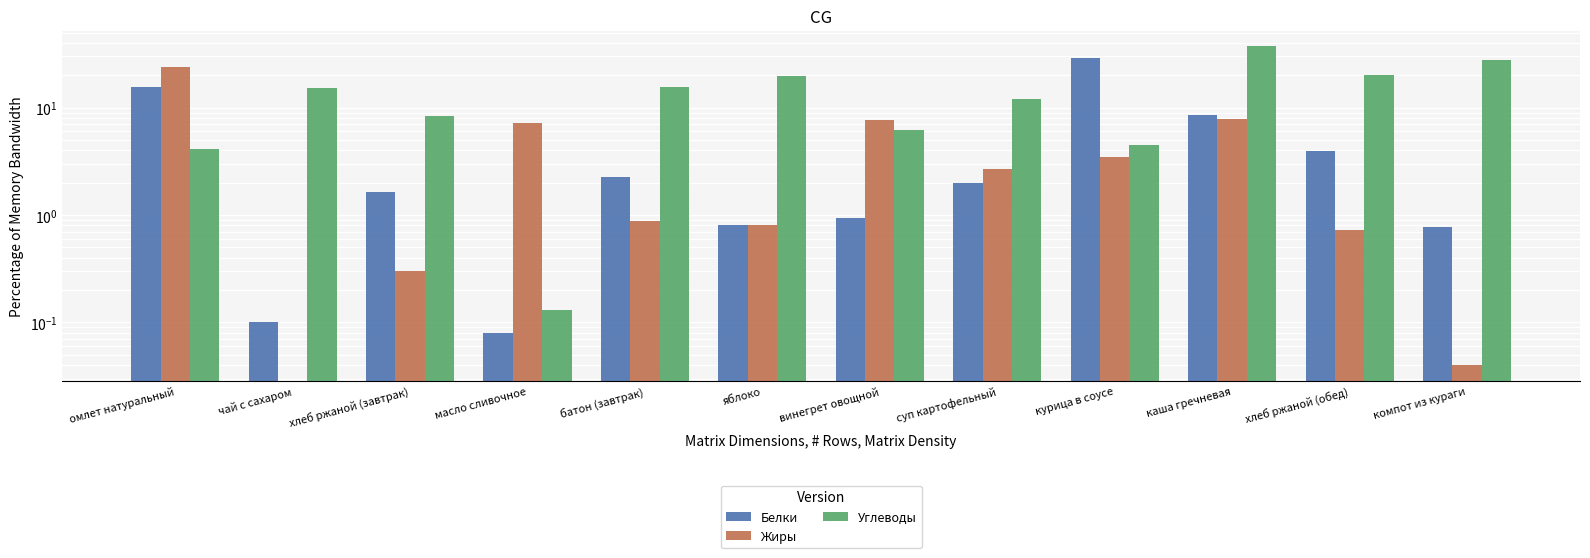

How many groups of bars are there?

12